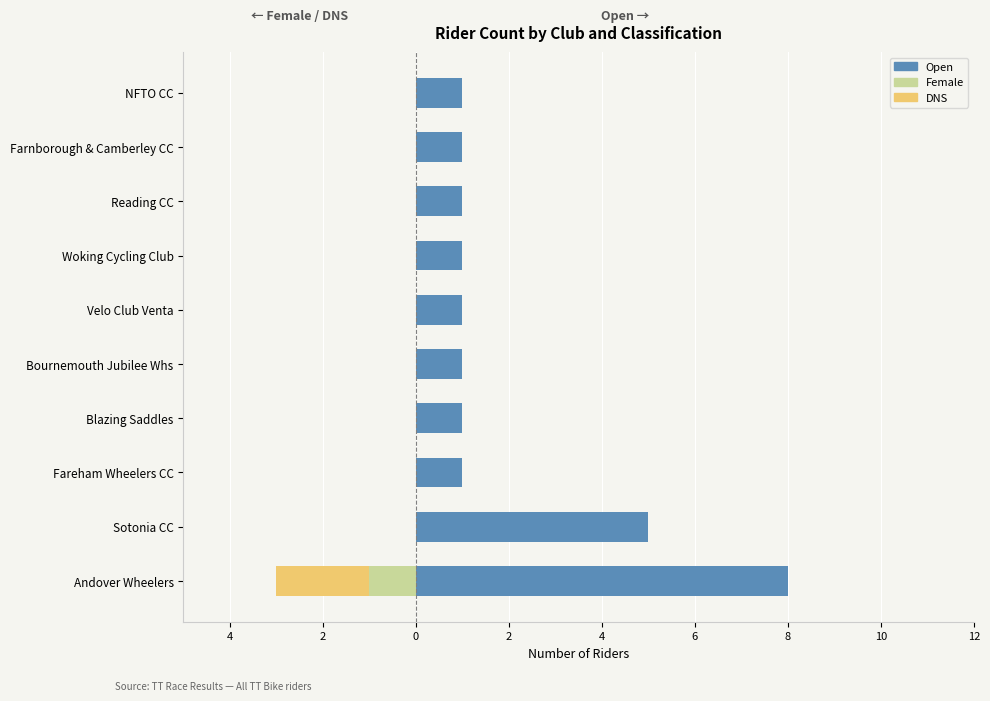

Which series has the widest spread of values?

Open